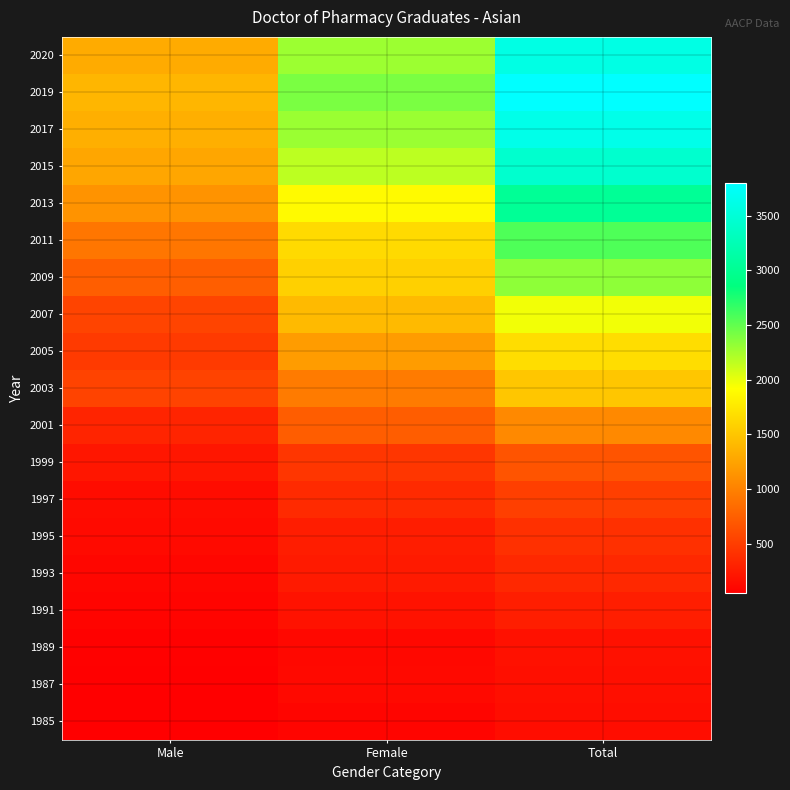

Rank the series by their maximum value, from lowest to highest.

1985, 1987, 1989, 1991, 1993, 1995, 1997, 1999, 2001, 2003, 2005, 2007, 2009, 2011, 2013, 2015, 2020, 2017, 2019